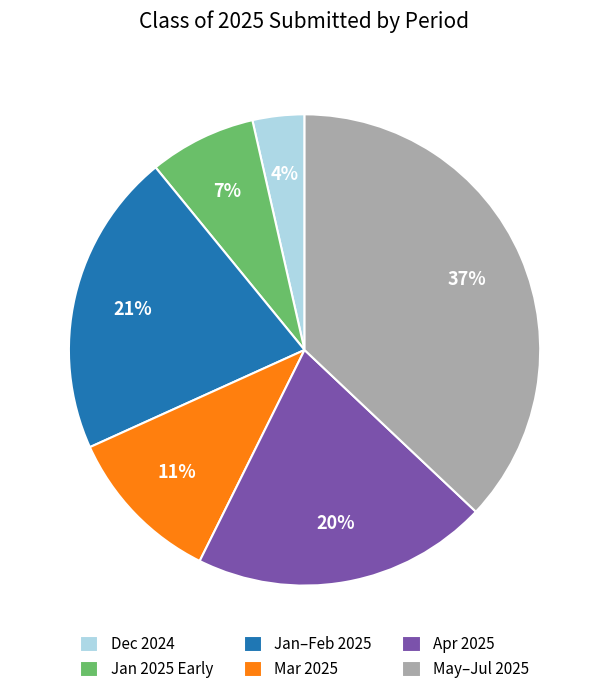

Rank the categories by value from lowest to highest.

Dec 2024, Jan 2025 Early, Mar 2025, Apr 2025, Jan–Feb 2025, May–Jul 2025